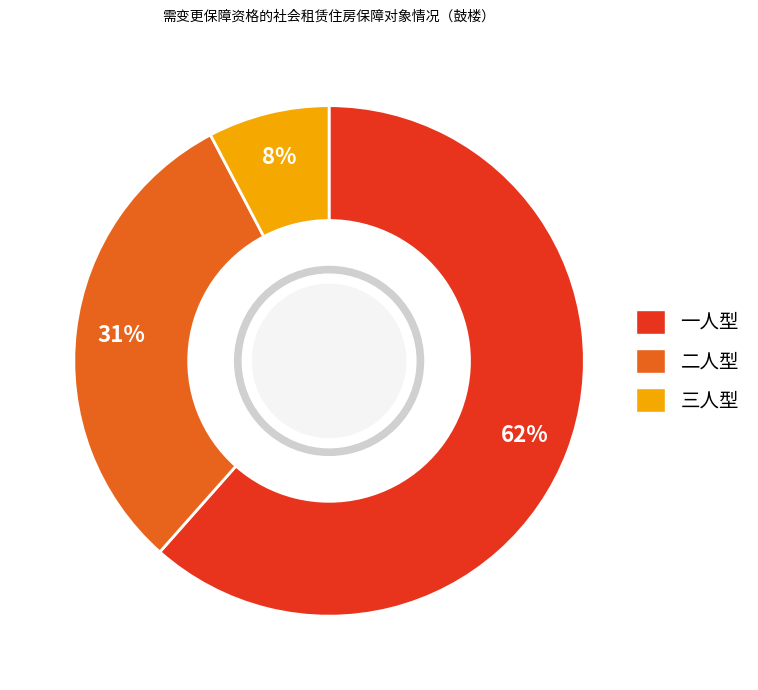

To the nearest percent, what percentage of the pie is 三人型?

8%